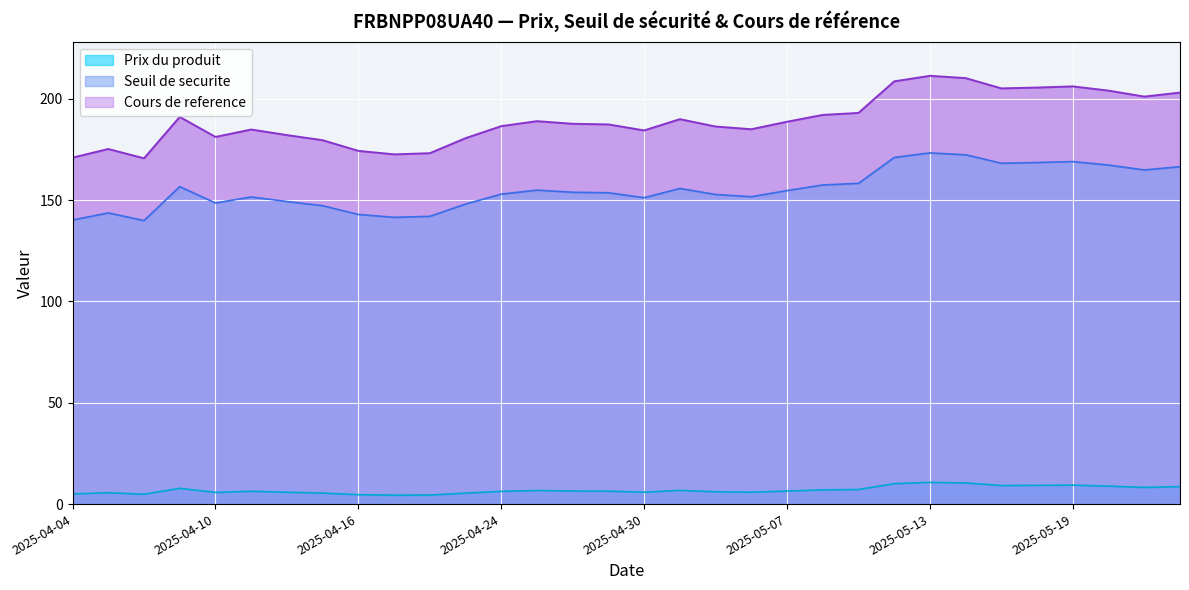

Rank the categories by Seuil de securite value from lowest to highest.

2025-04-08, 2025-04-04, 2025-04-17, 2025-04-22, 2025-04-16, 2025-04-07, 2025-04-15, 2025-04-23, 2025-04-10, 2025-04-14, 2025-04-30, 2025-04-11, 2025-05-06, 2025-05-05, 2025-04-24, 2025-04-29, 2025-04-28, 2025-05-07, 2025-04-25, 2025-05-02, 2025-04-09, 2025-05-08, 2025-05-09, 2025-05-21, 2025-05-22, 2025-05-20, 2025-05-15, 2025-05-16, 2025-05-19, 2025-05-12, 2025-05-14, 2025-05-13